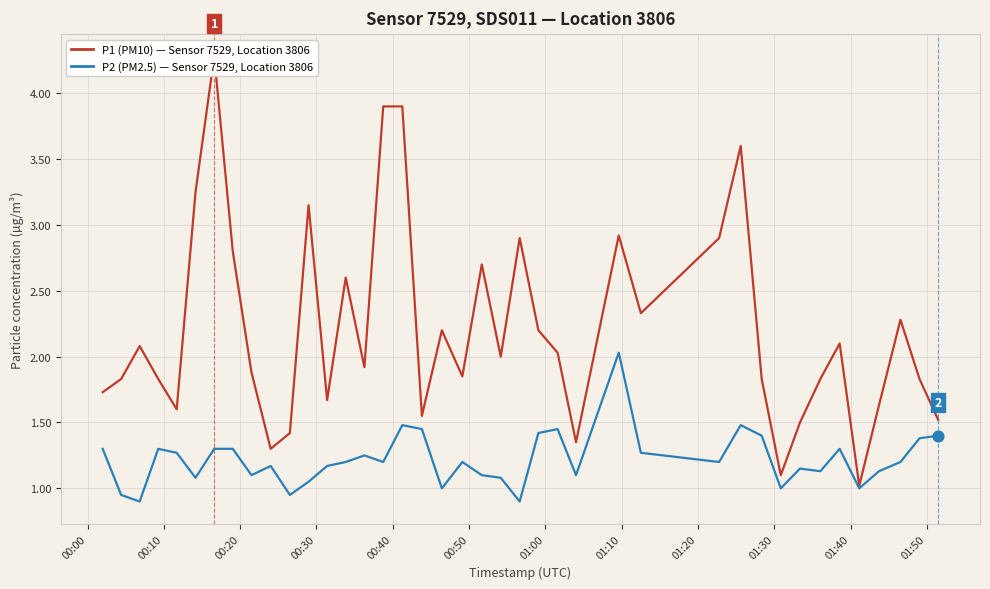

Is the value of P1 (PM10) — Sensor 7529, Location 3806 at 00:20 greater than the value of P2 (PM2.5) — Average, Sensor 7529 at 24?

Yes